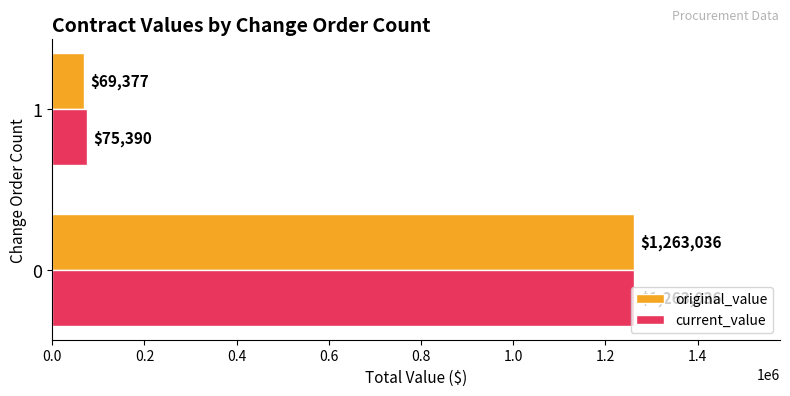

Rank the series by their average value, from highest to lowest.

current_value, original_value